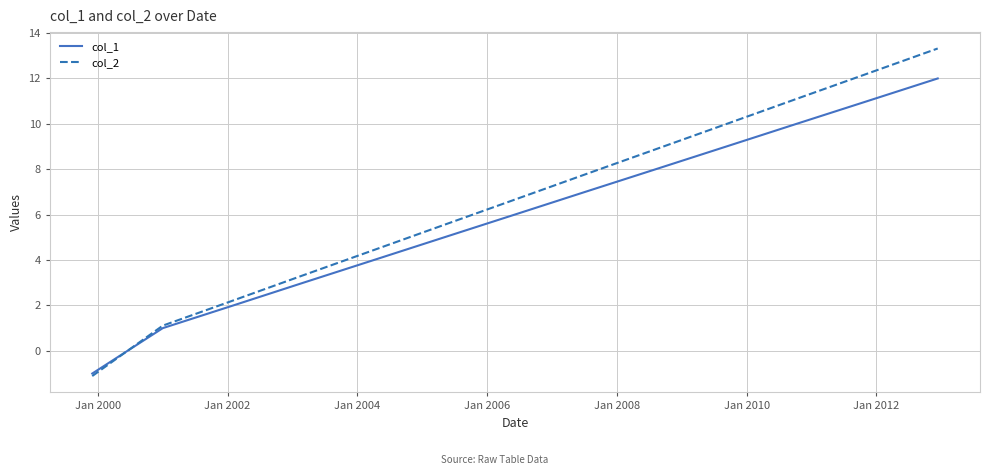

Which series has the widest spread of values?

col_2